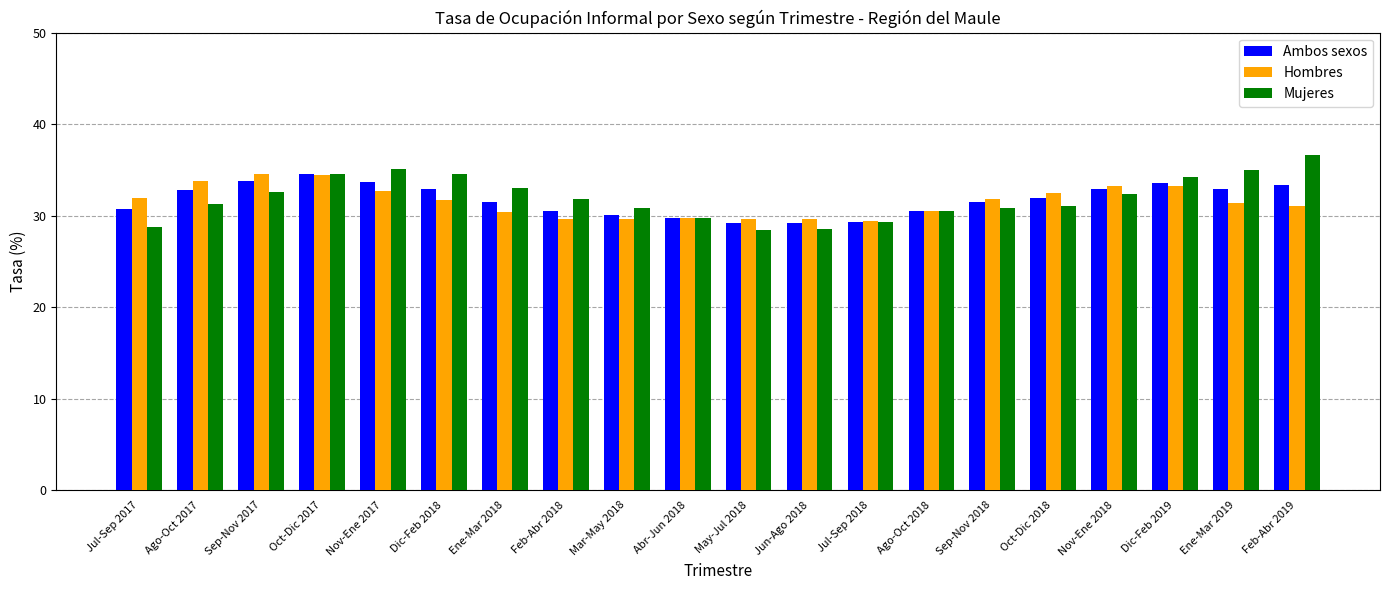

What value does the Ambos sexos series have at May-Jul 2018?

29.2